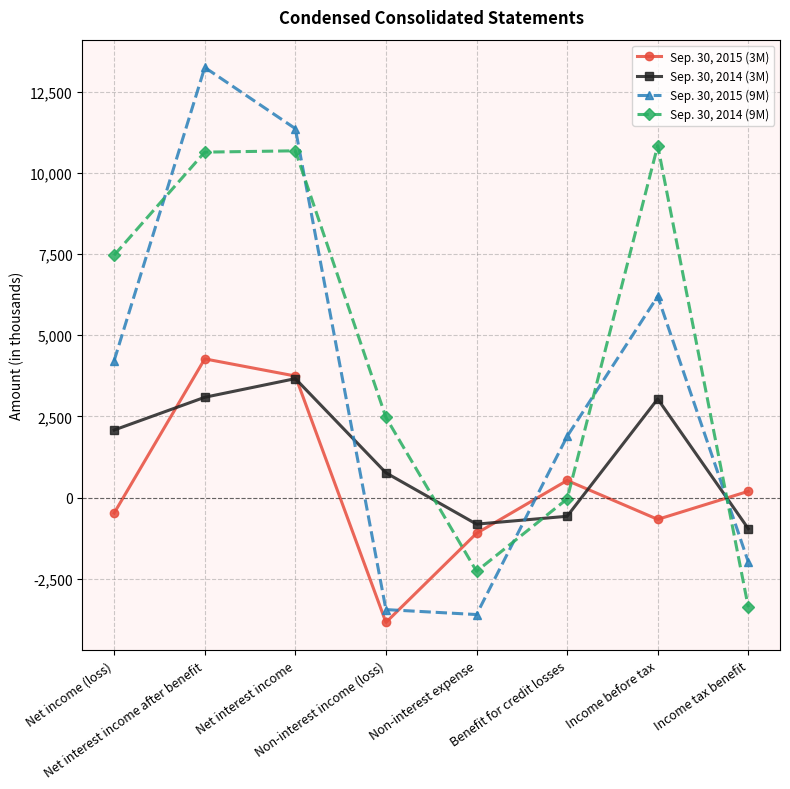

Which series has the largest range (max minus min)?

Sep. 30, 2015 (9M)